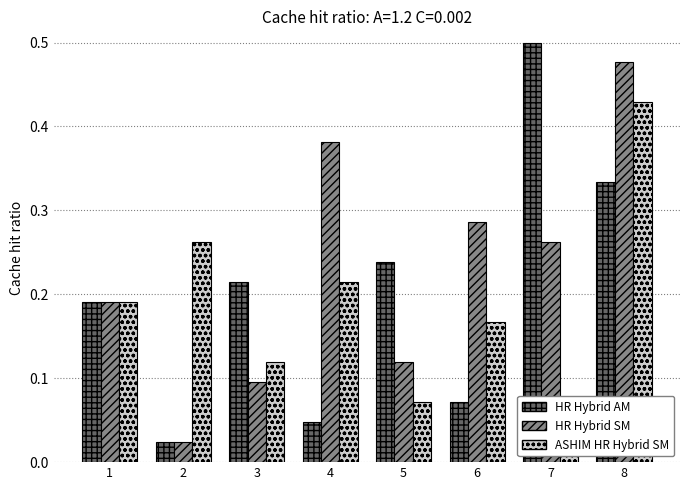

List the labels in order of ASHIM HR Hybrid SM value, largest first.

8, 2, 4, 1, 6, 3, 5, 7